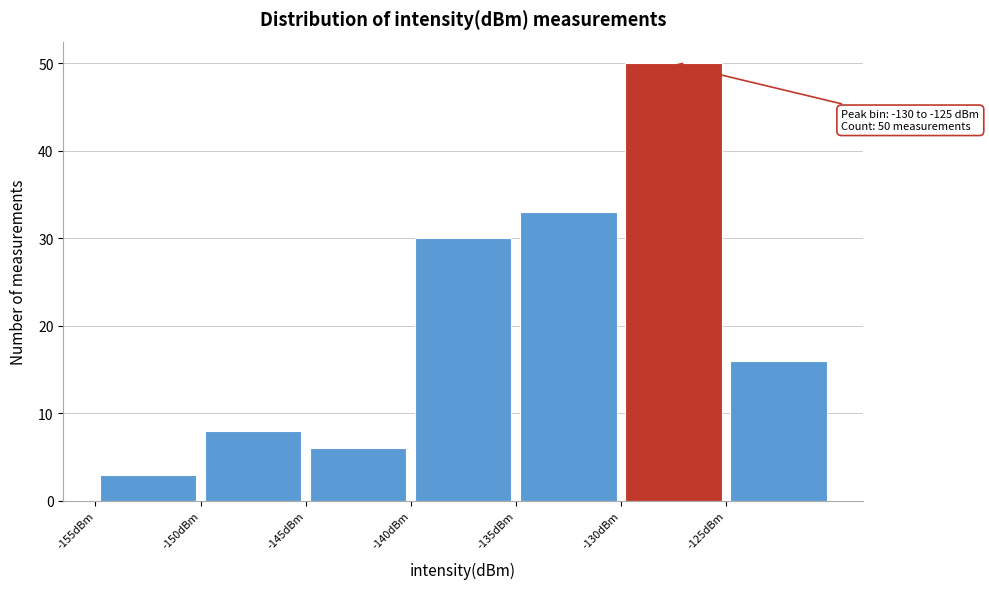

Over which range of the x-axis is the bar tallest?

-130 to -125